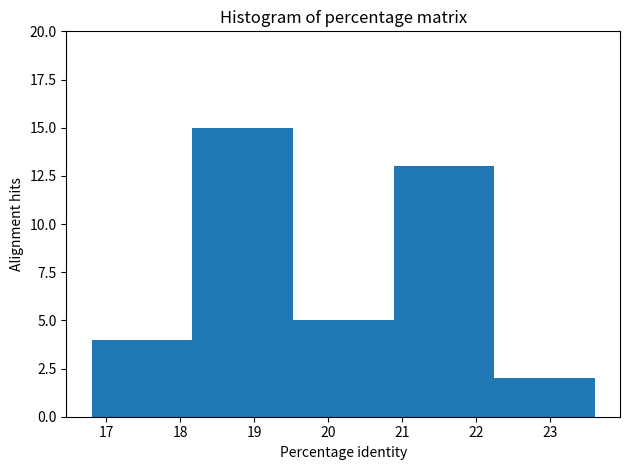

What is the height of the bar covering 16.80 to 18.16 on the x-axis? Neither the bar edges nor the heights are printed on the chart, so give them approximately, as read against the axes.

4